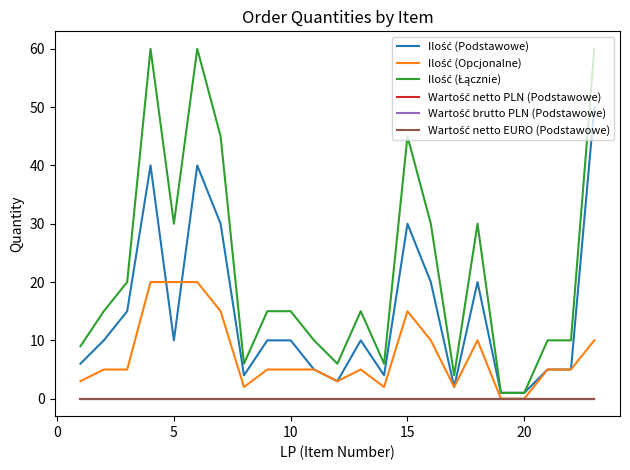

What is the difference between the maximum and minimum values in the Ilość (Łącznie) series?

59